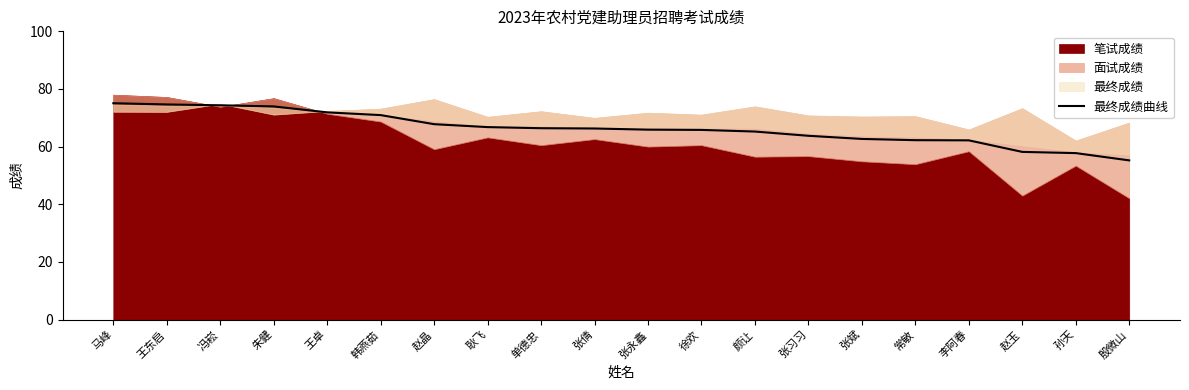

What is the greatest value displayed?

75.1